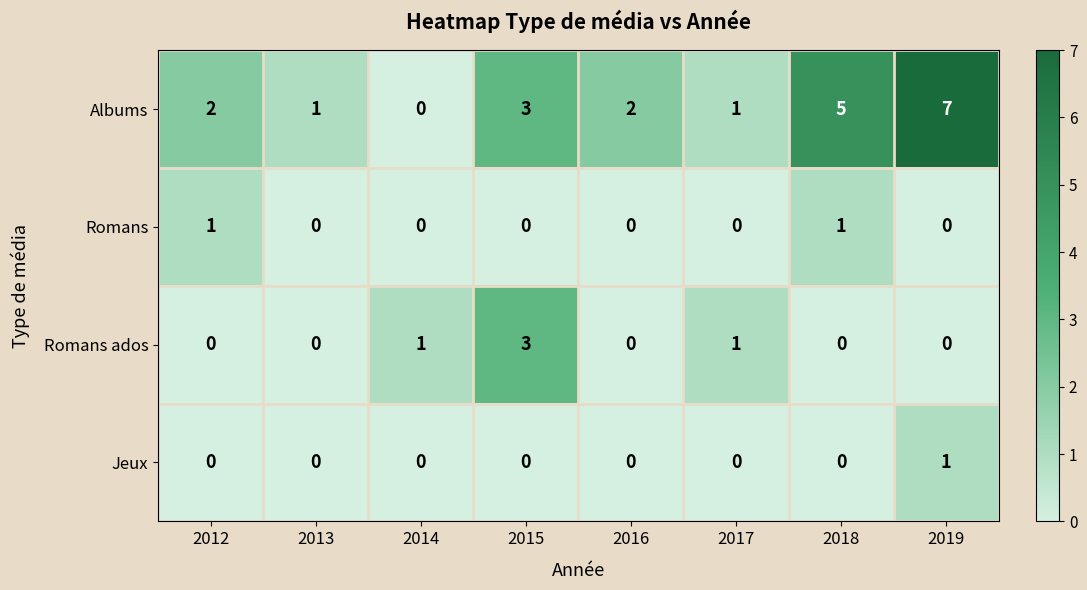

Which series has the largest total across all categories?

Albums